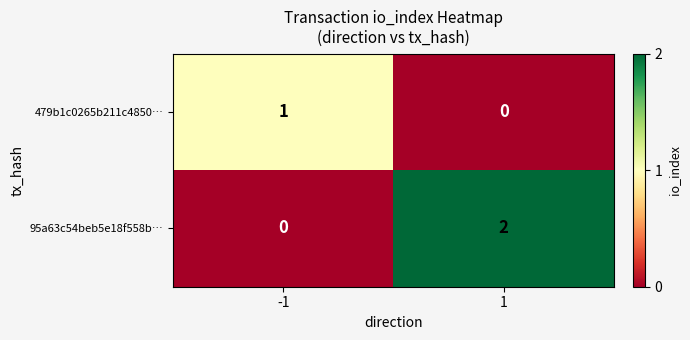

How many series are shown in this chart?

2